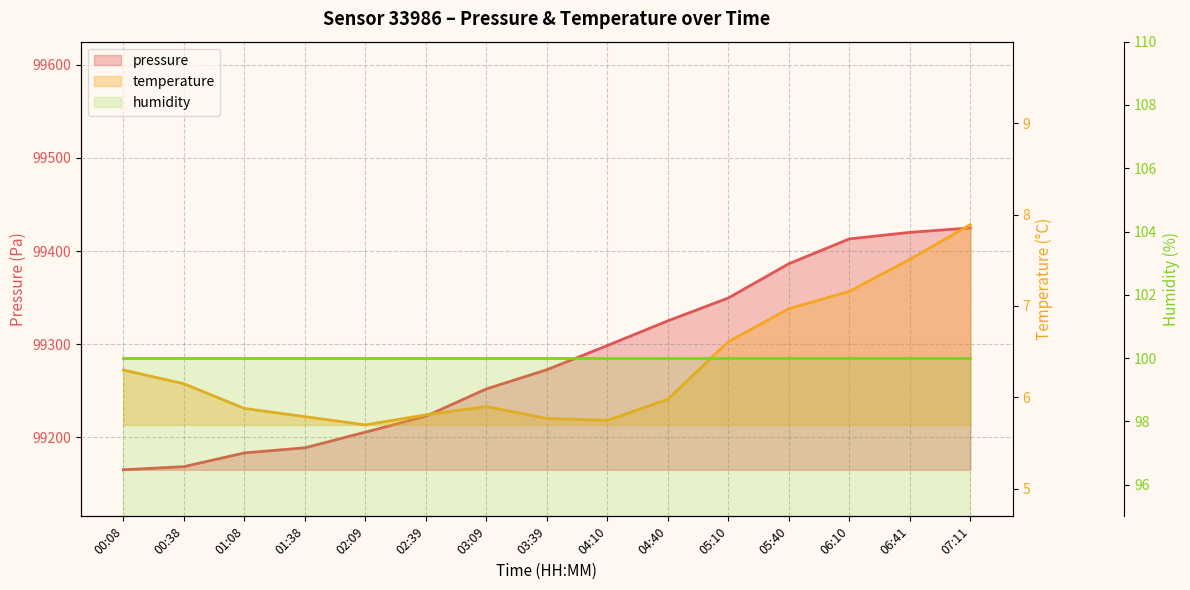

True or false: pressure and humidity cross at least once.

False